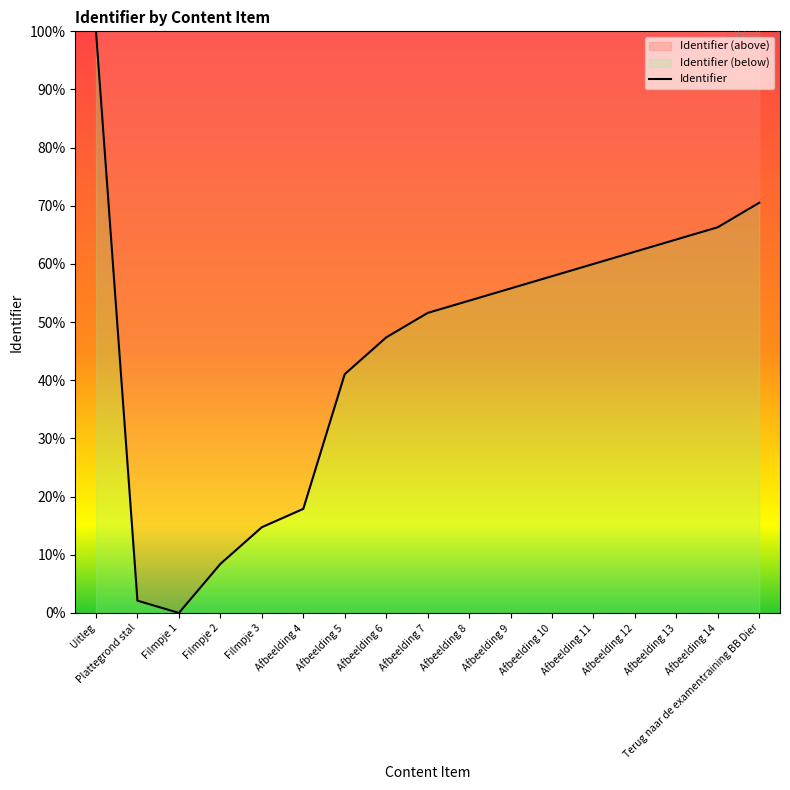

Approximately how many times larger is the value at Filmpje 3 compared to Afbeelding 11?

0.2